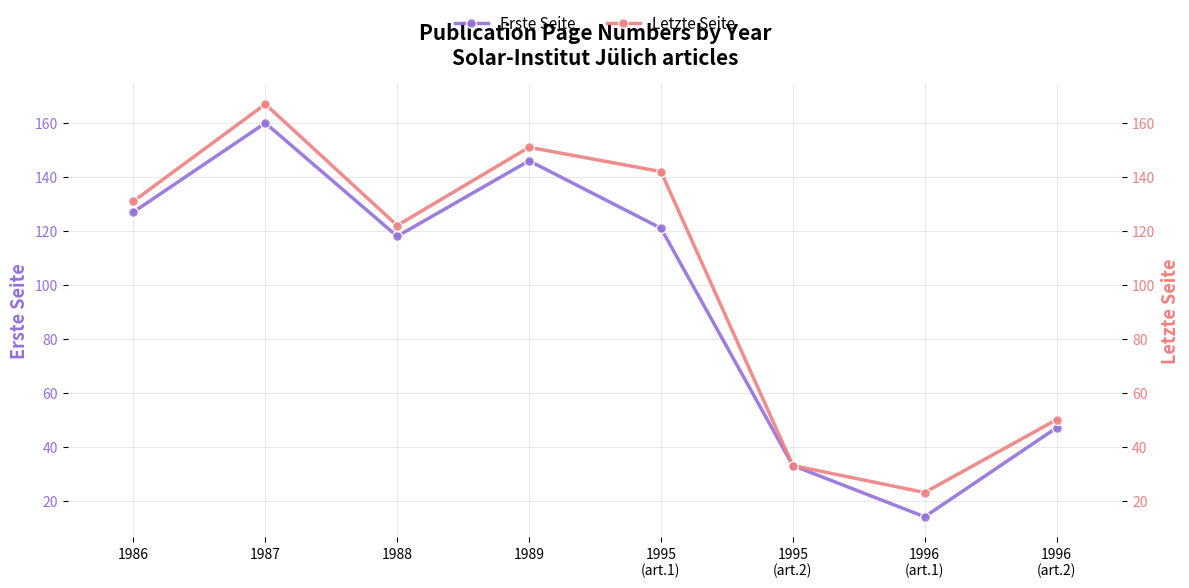

True or false: Letzte Seite and Erste Seite cross at least once.

False